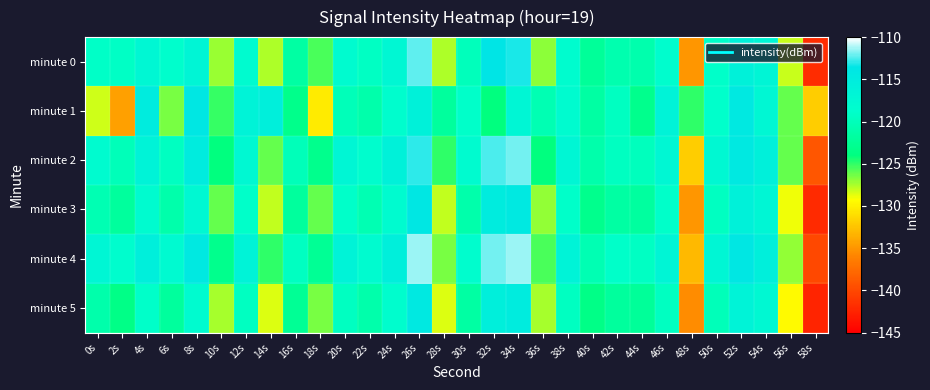

What is the difference between the highest and lowest values at 12s?

3.1